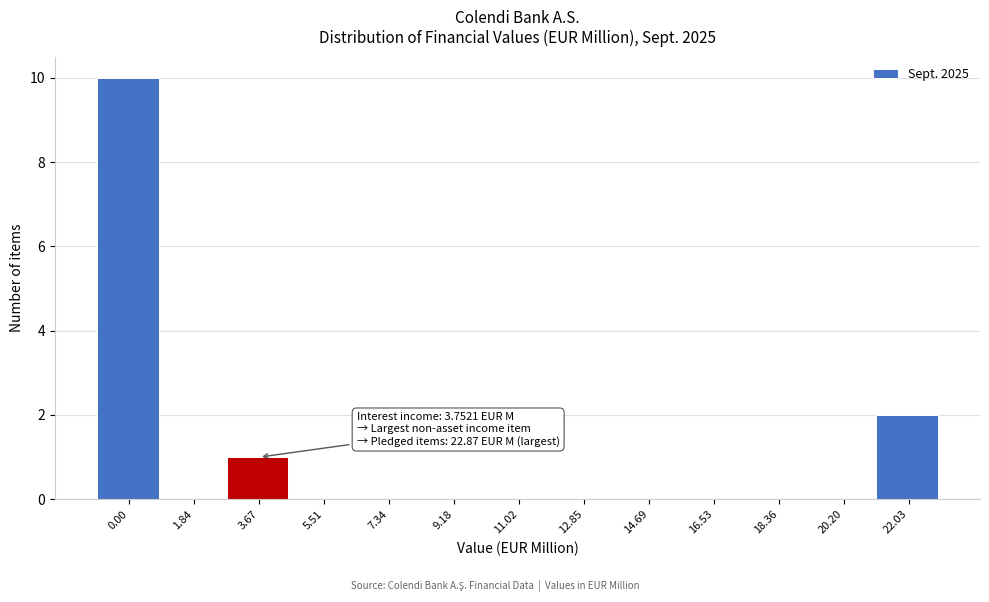

Reading left to right, transcribe all the data shown in this chart.

0.00=10	1.84=0	3.67=1	5.51=0	7.34=0	9.18=0	11.02=0	12.85=0	14.69=0	16.53=0	18.36=0	20.20=0	22.03=2